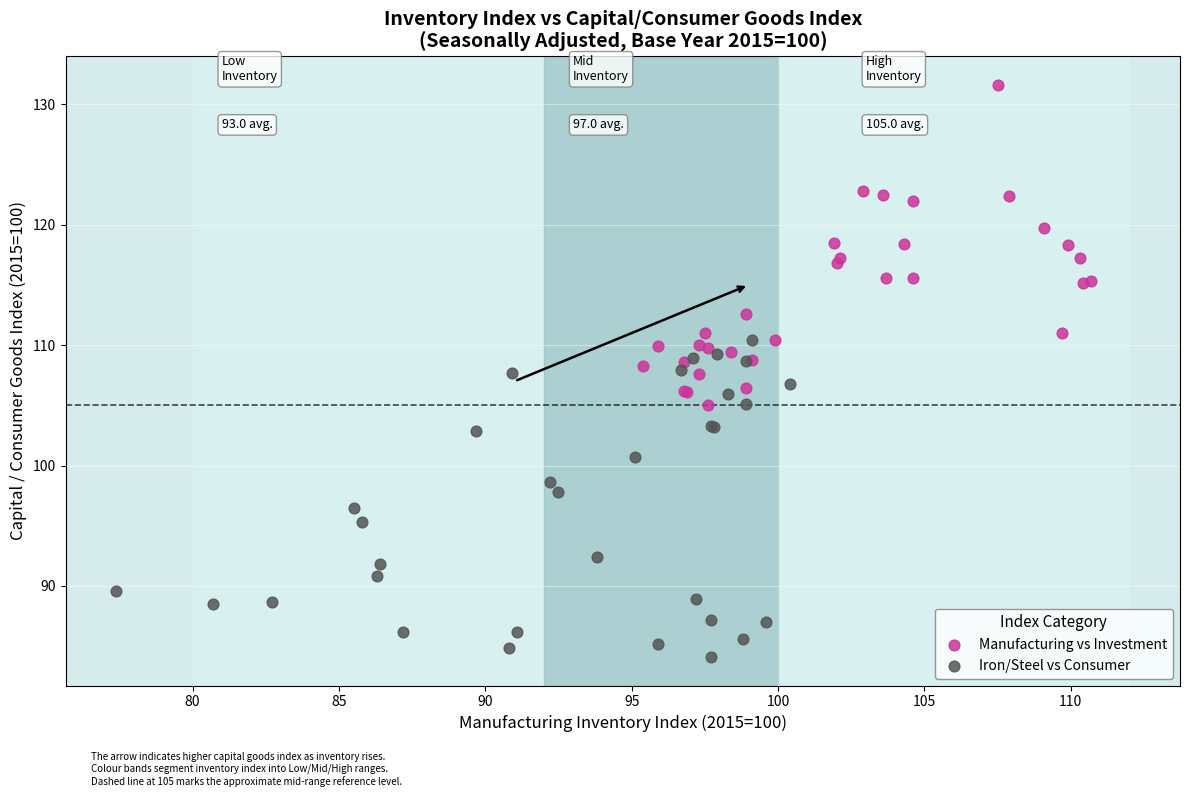

Which series reaches the maximum Y coordinate?

Manufacturing vs Investment